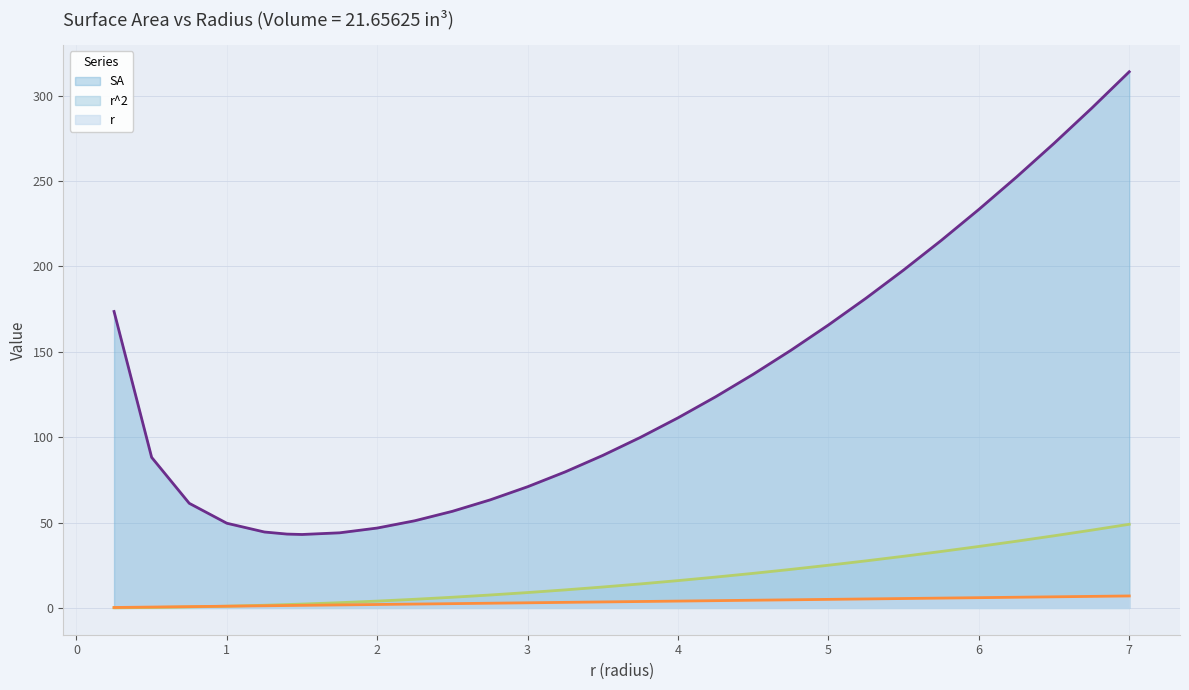

Between 3.0 and 5.5, which series saw the biggest shift?

SA